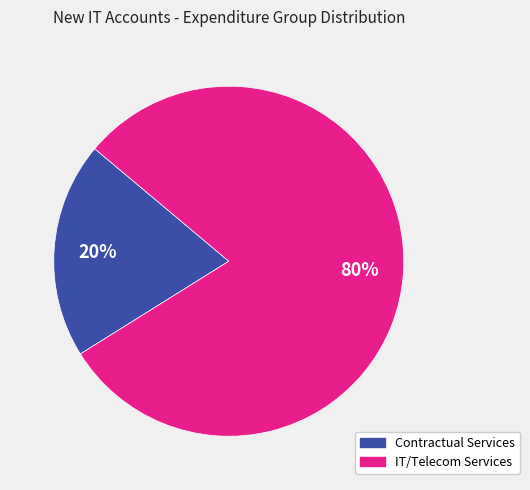

To the nearest percent, what is the difference between the largest and smallest slice percentages?

60%